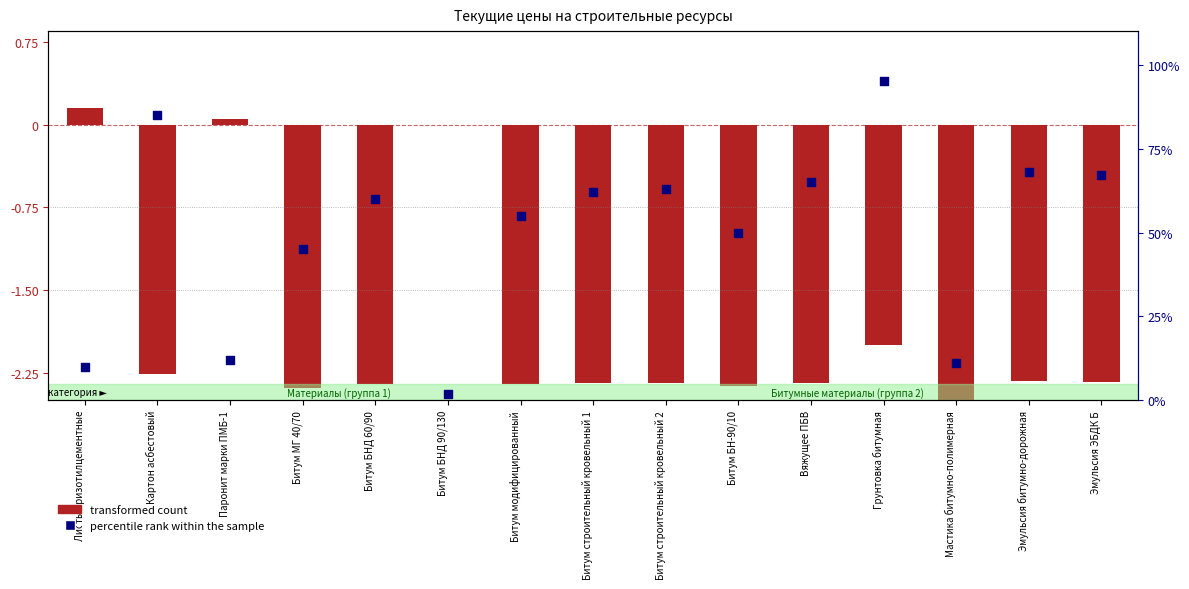

What is the total value across all series at Битум МГ 40/70?

42.6